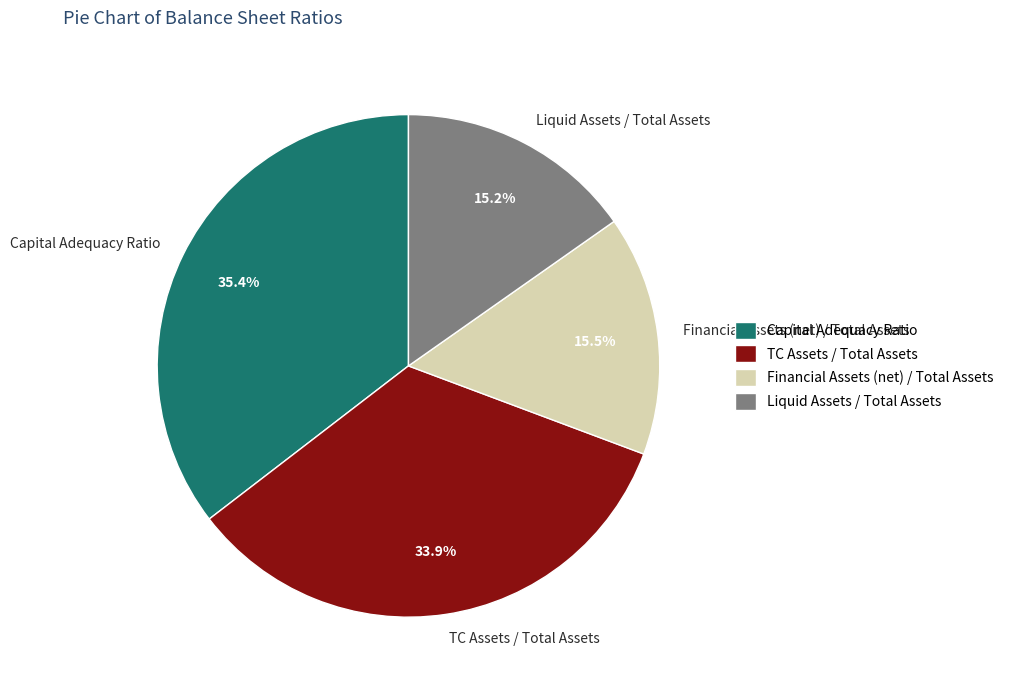

What is the ratio of the value at TC Assets / Total Assets to the value at Capital Adequacy Ratio?

1.0